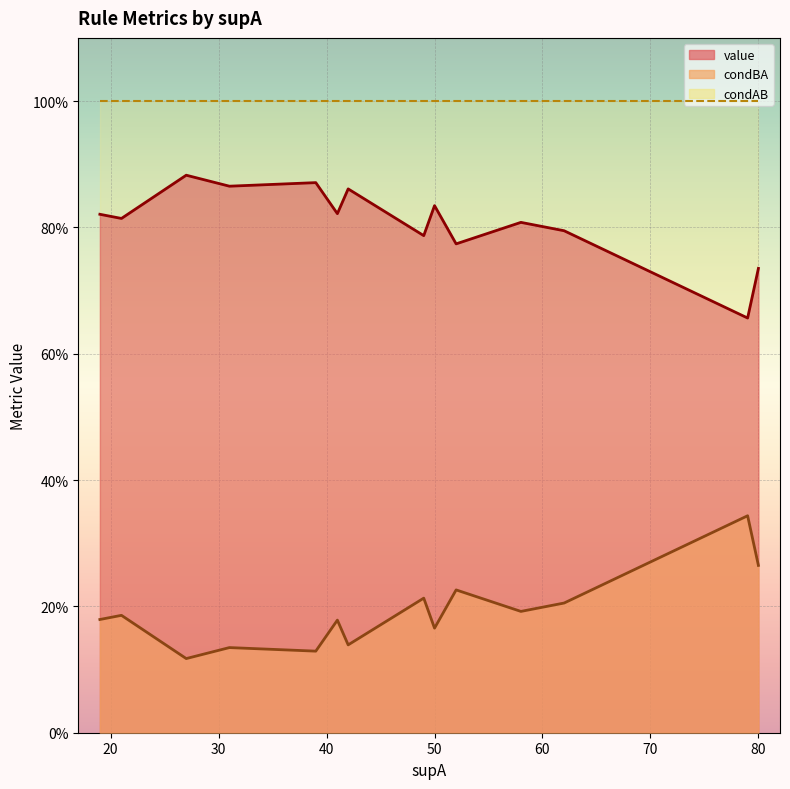

What is the value of the value point at the 3rd from the left?

0.9